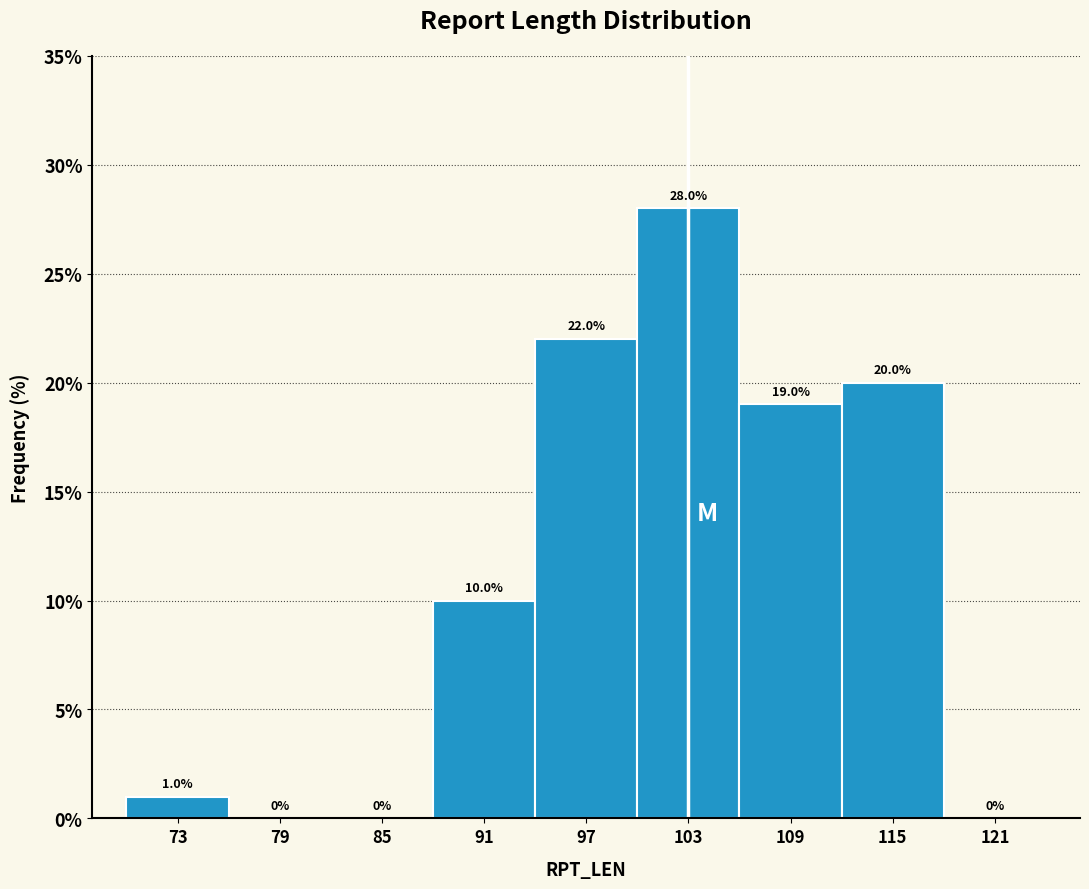

How tall is the bar that spans 88 to 94 on the x-axis?

10.0